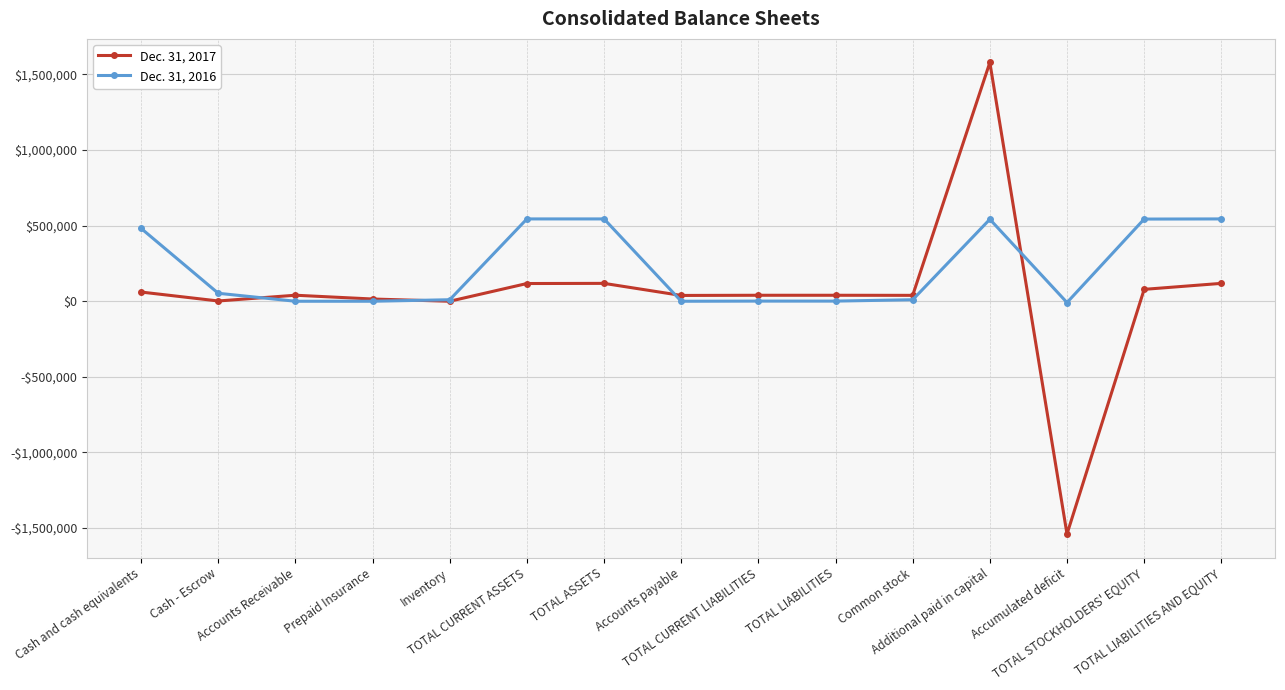

Does the chart have visible grid lines?

Yes